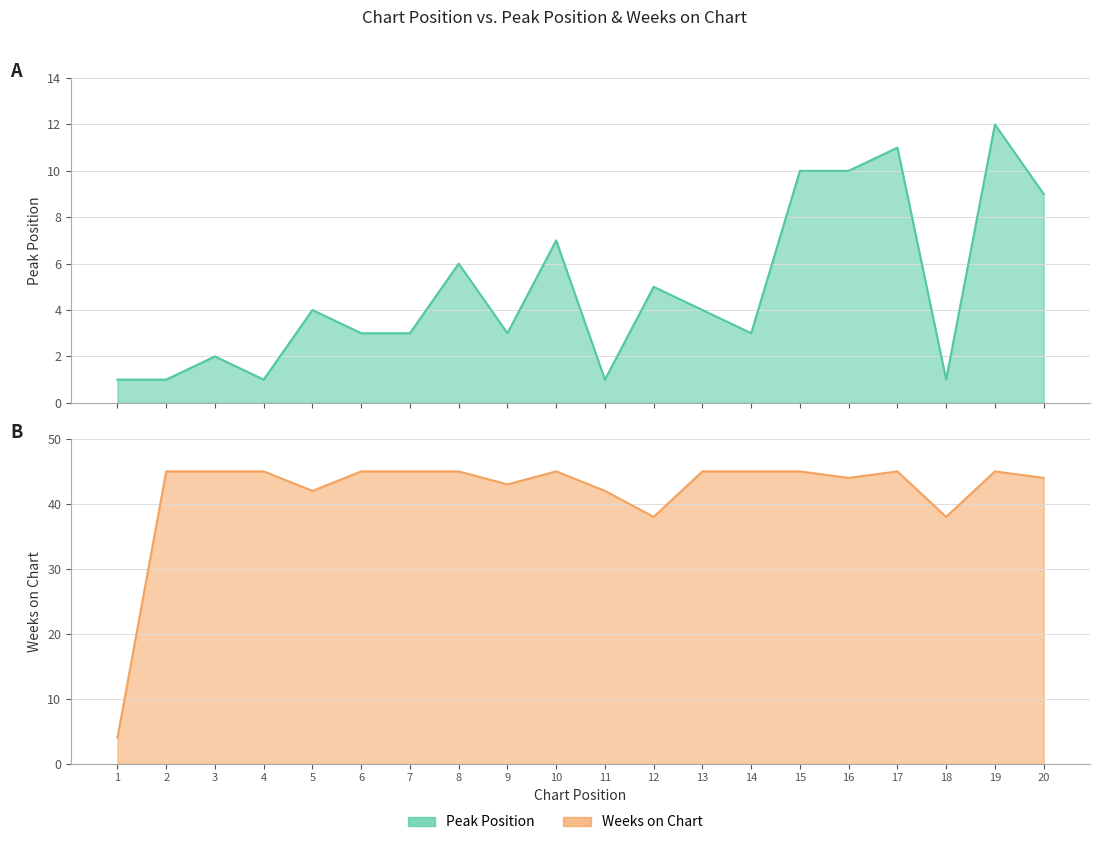

At which label does Peak Position reach its peak?

19